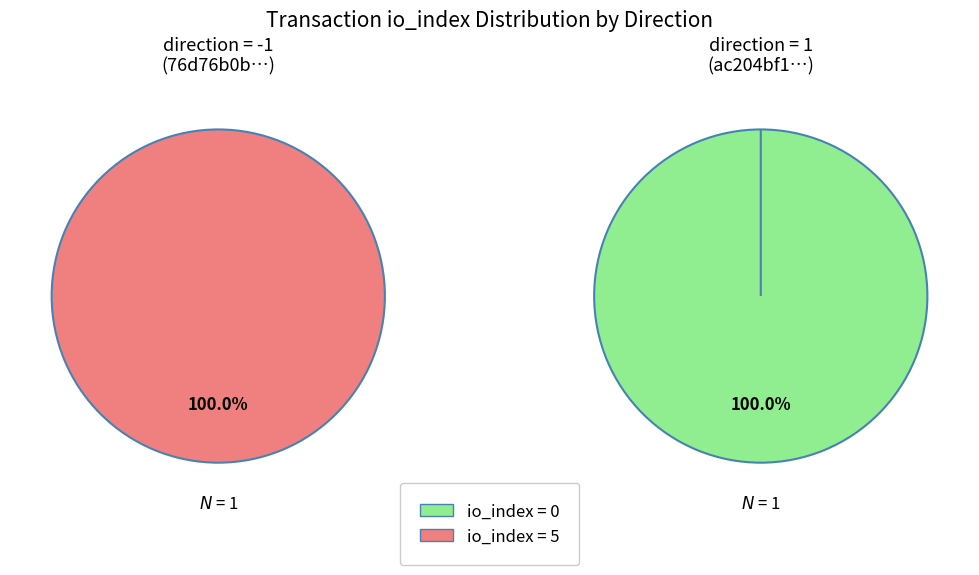

What is the spread (max minus min) of values at direction=1 (io_index=5)?

1